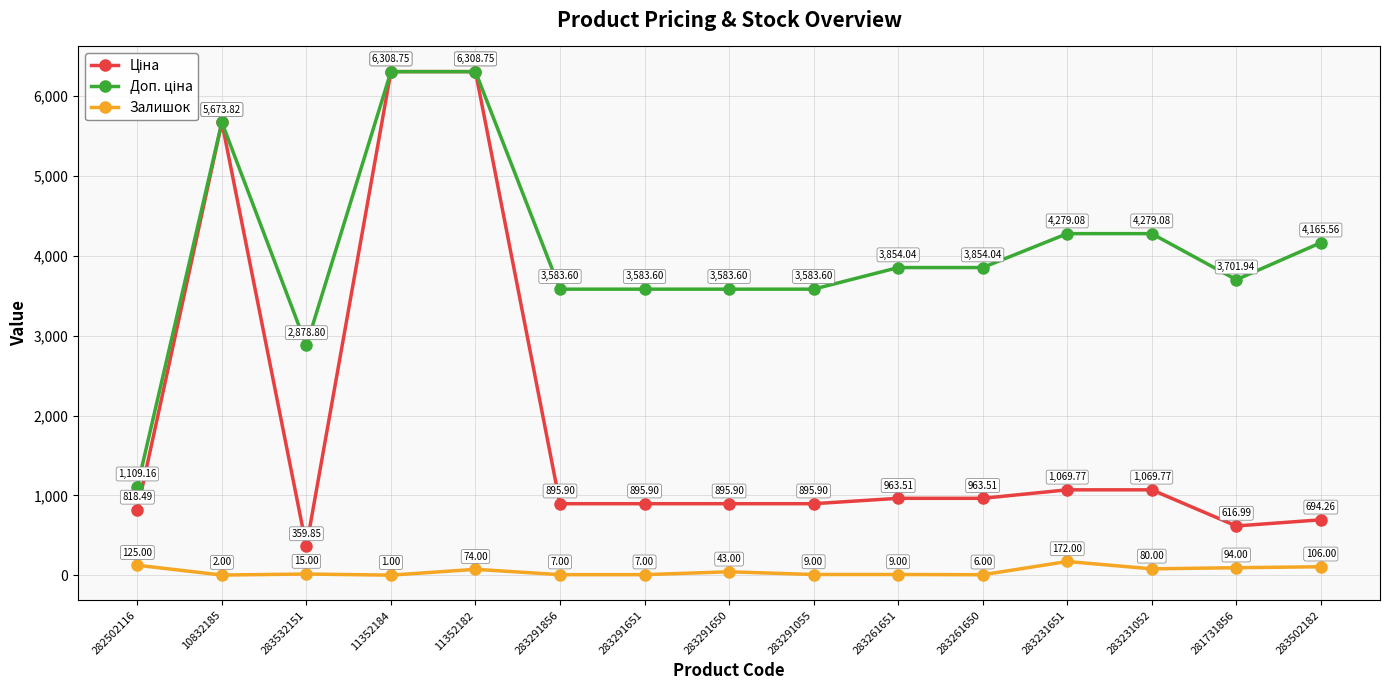

What is the total value across all series at 283291055?

4488.5